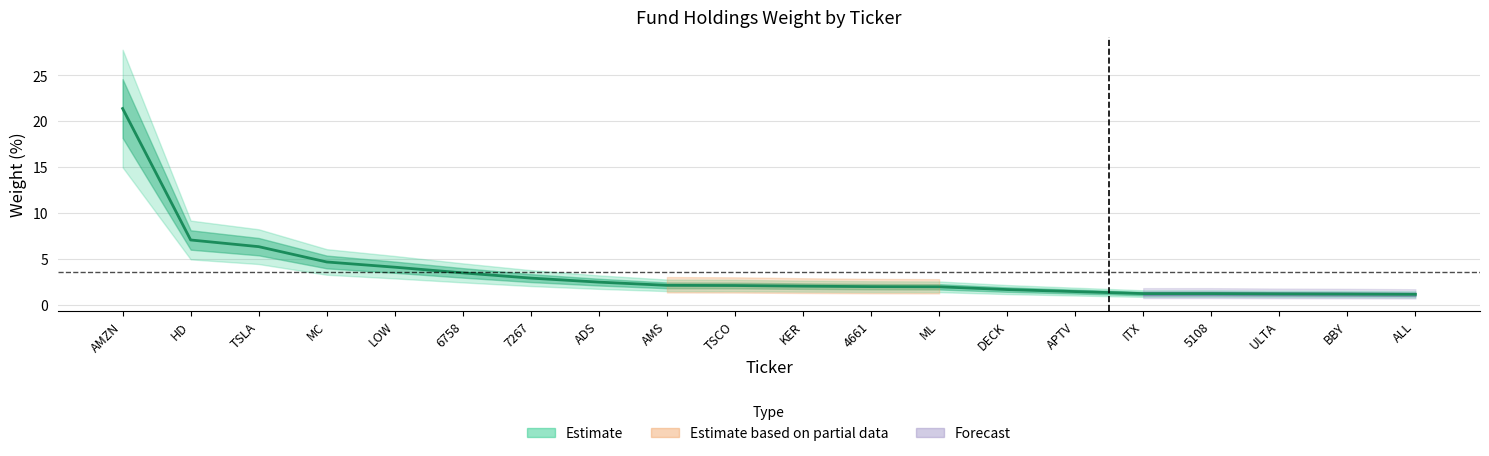

What is the sum of all values?

71.3